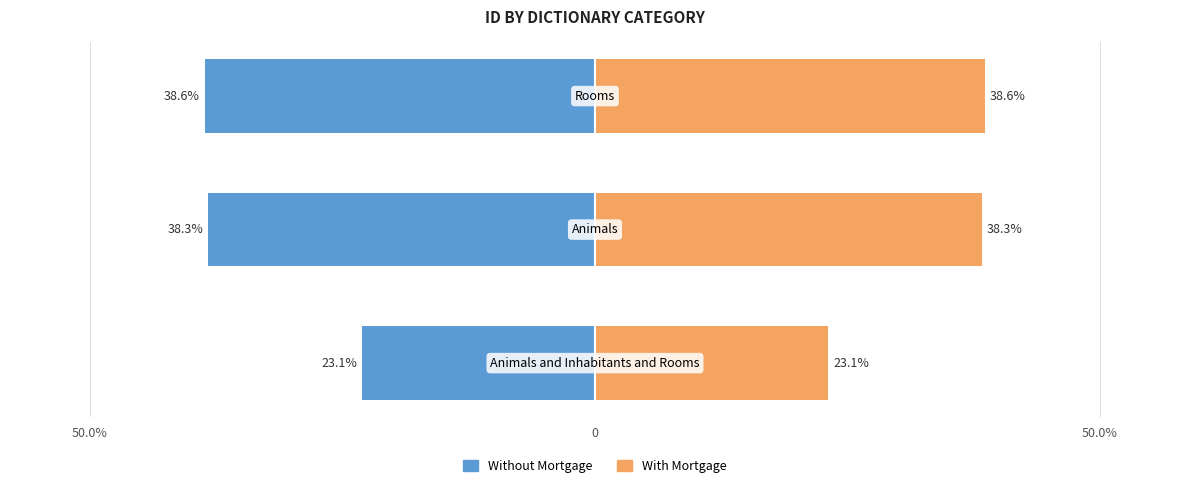

Is it true that Without Mortgage equals -38.3 at 0?

True